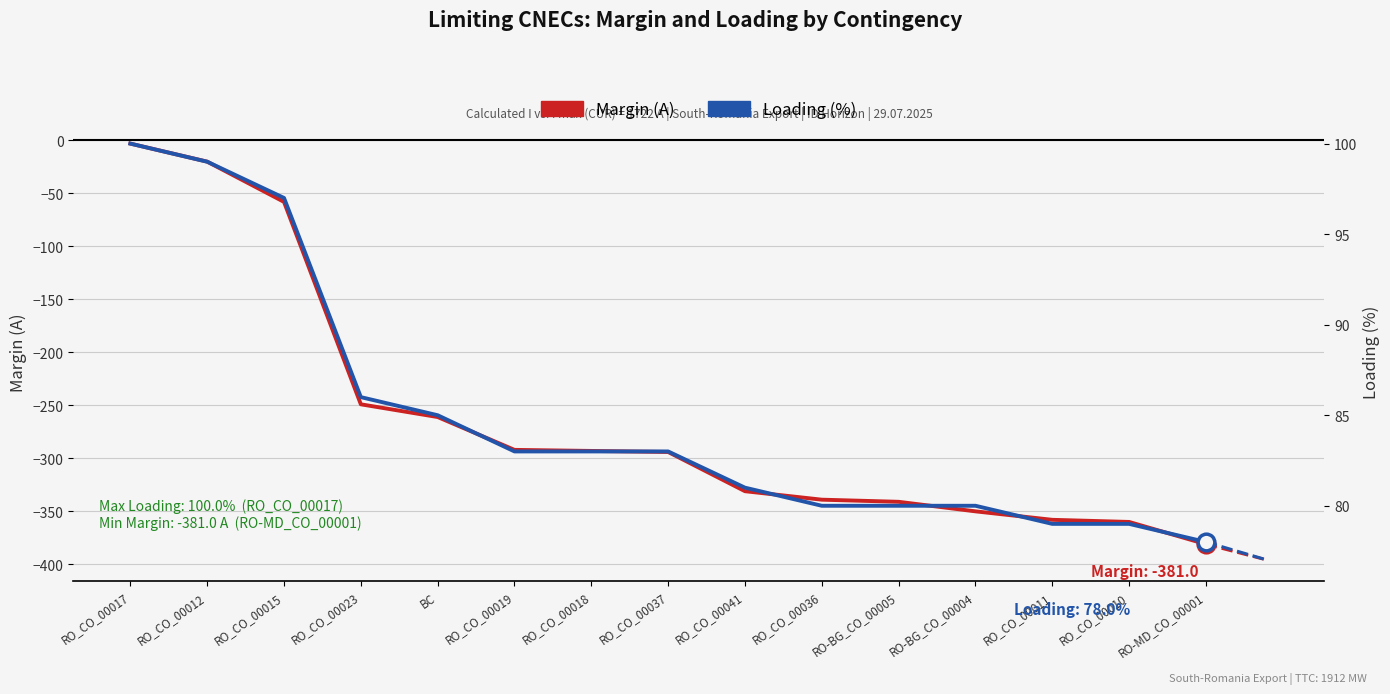

At which category is the sum across all series the highest?

RO_CO_00017